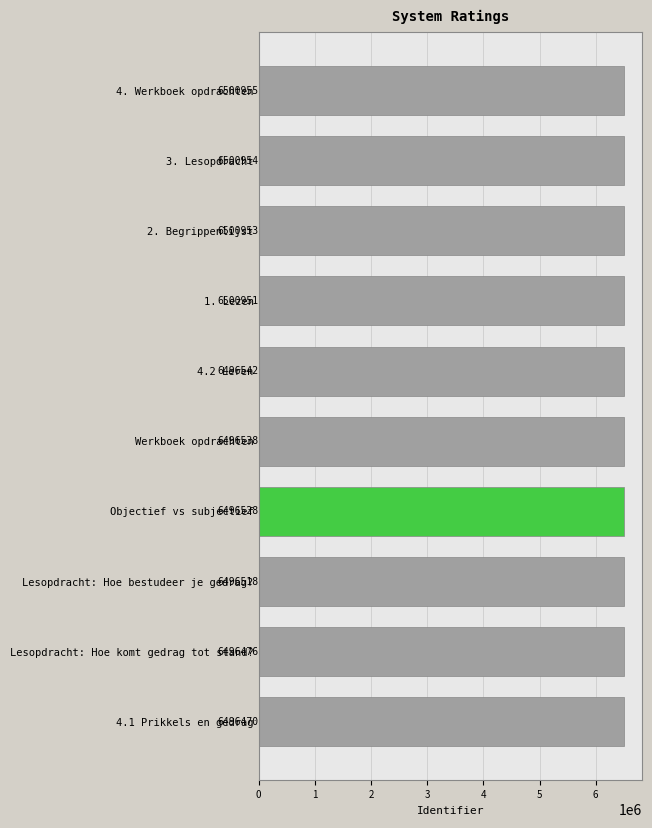

List the labels in order of value, smallest first.

4.1 Prikkels en gedrag, Lesopdracht: Hoe komt gedrag tot stand?, Lesopdracht: Hoe bestudeer je gedrag?, Objectief vs subjectief, Werkboek opdrachten, 4.2 Leren, 1. Lezen, 2. Begrippenlijst, 3. Lesopdracht, 4. Werkboek opdrachten